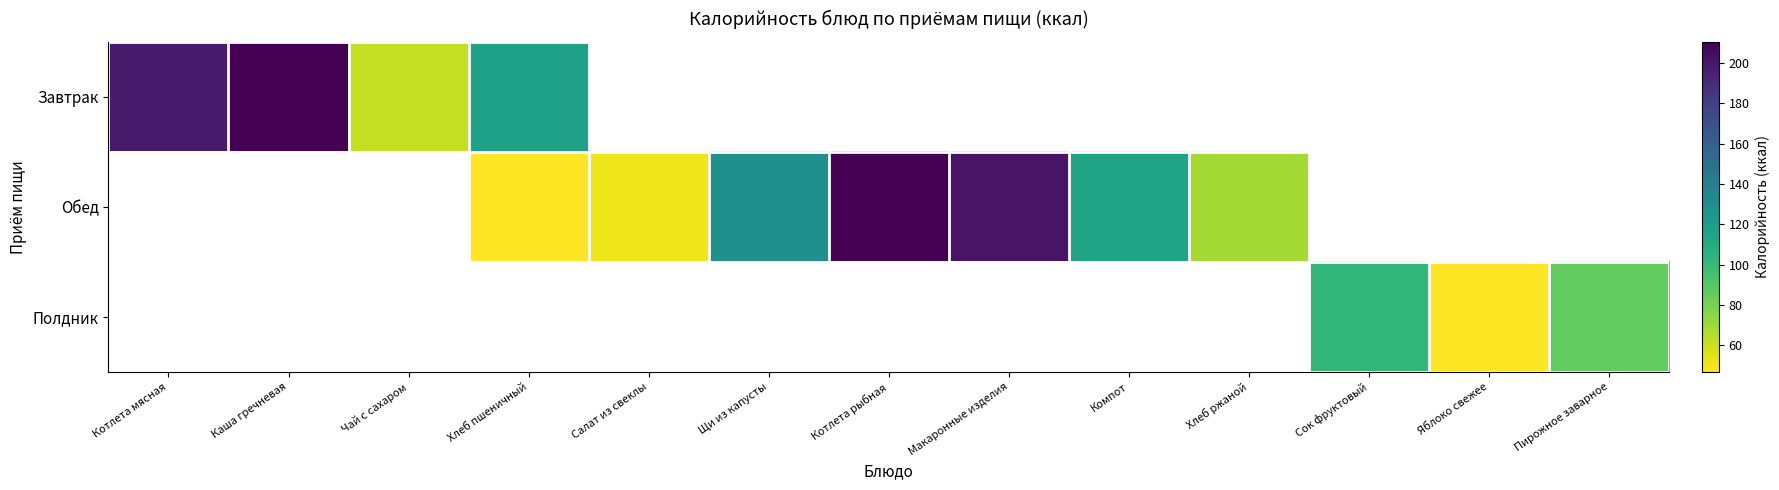

How many series are shown in this chart?

3